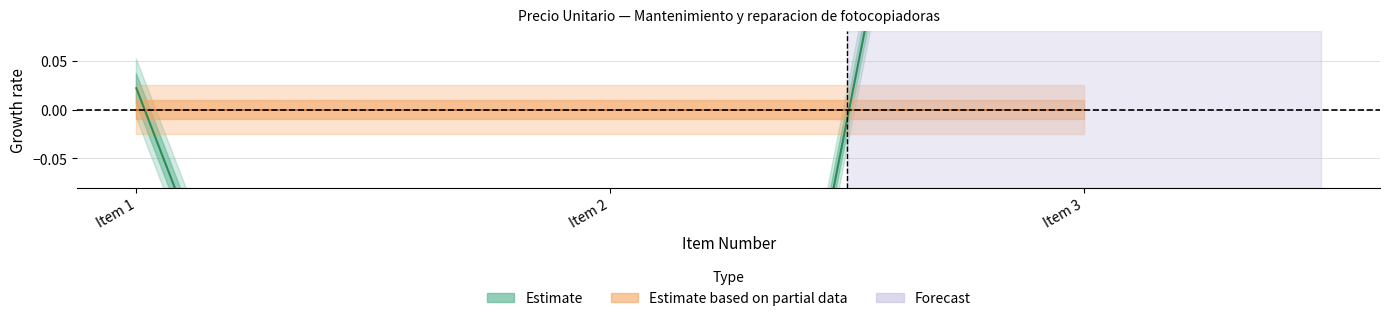

What is the value of the 2nd point from the left?

-1.2